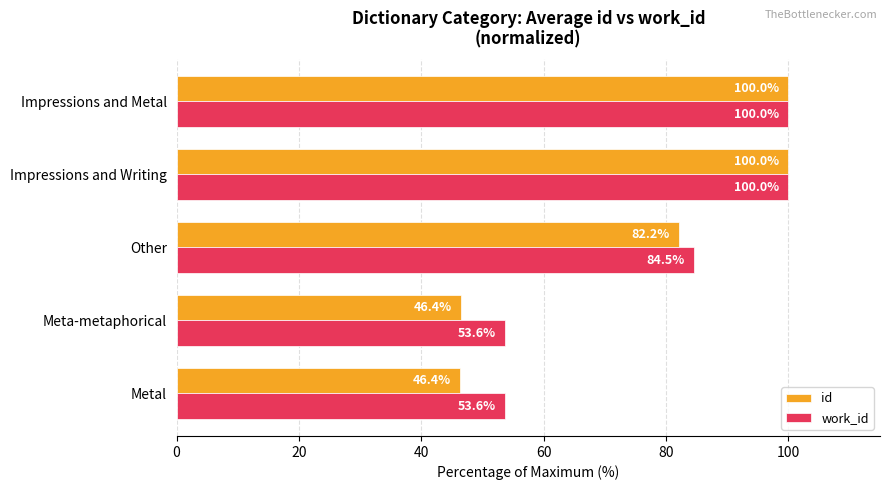

Rank the series by their average value, from highest to lowest.

work_id, id